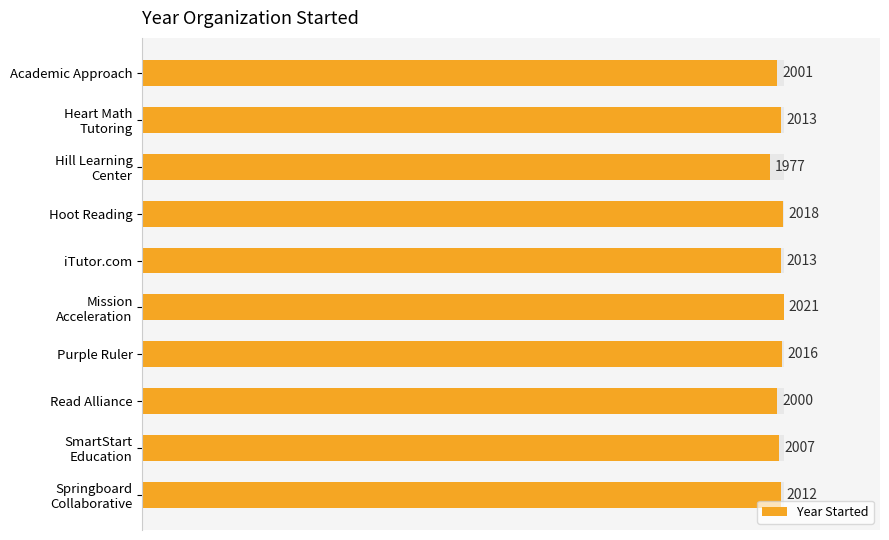

Are the bars horizontal?

Yes